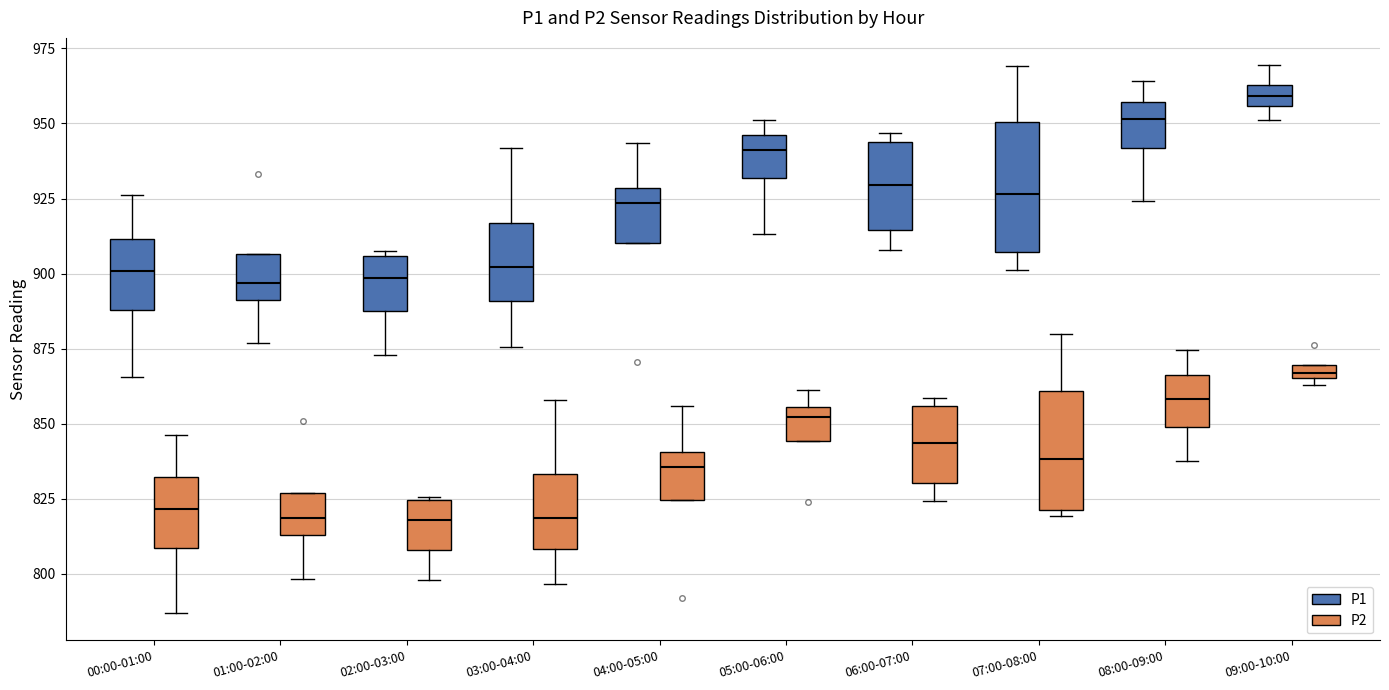

Which box's median line is the highest?

09:00-10:00 (P1)